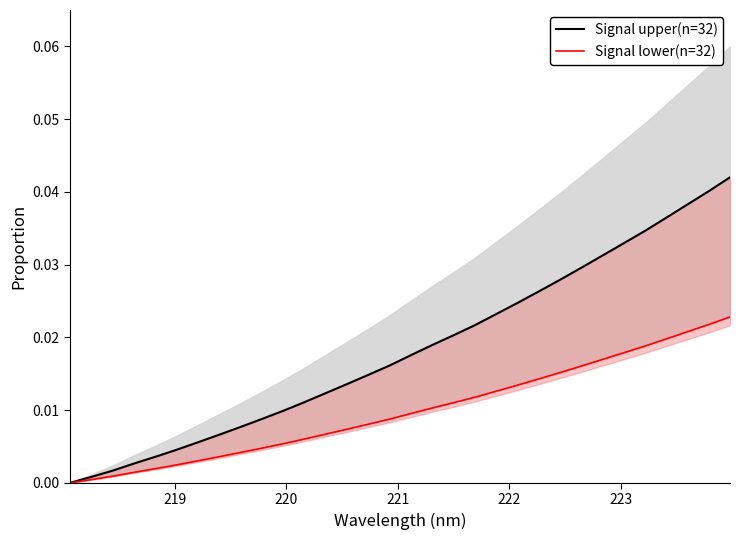

Reading left to right, transcribe all the data shown in this chart.

Signal upper(n=32): 0.0	0.0	0.0	0.0	0.0	0.0	0.0	0.0	0.0	0.0	0.0	0.0	0.0	0.0	0.0	0.0	0.0	0.0	0.0	0.0	0.0	0.0	0.0	0.0	0.0	0.0	0.0	0.0	0.0	0.0	0.0	0.0
Signal lower(n=32): 0.0	0.0	0.0	0.0	0.0	0.0	0.0	0.0	0.0	0.0	0.0	0.0	0.0	0.0	0.0	0.0	0.0	0.0	0.0	0.0	0.0	0.0	0.0	0.0	0.0	0.0	0.0	0.0	0.0	0.0	0.0	0.0